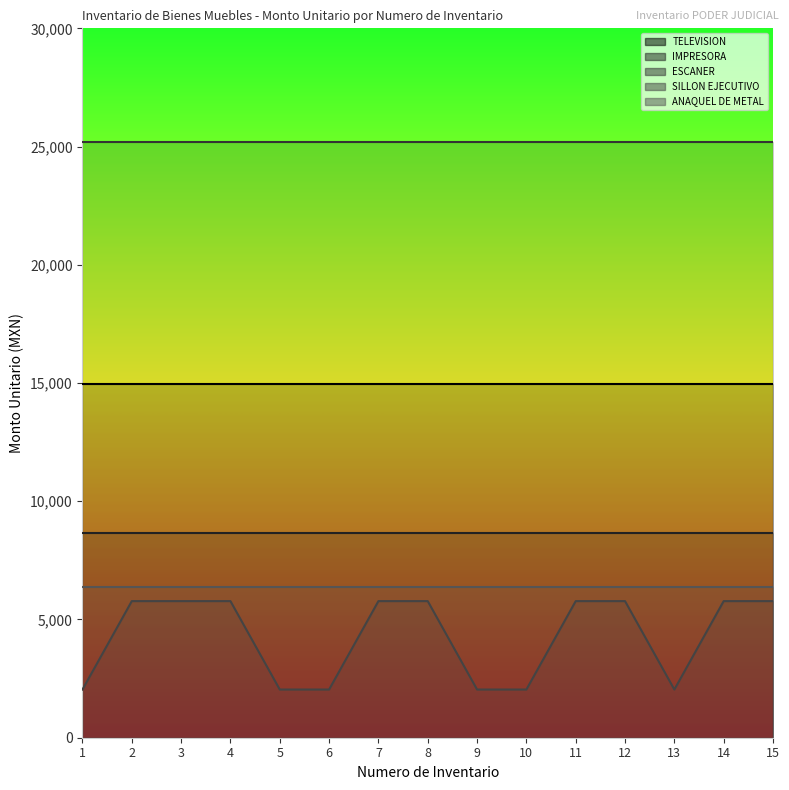

List the series in order of their peak value, highest first.

ESCANER, TELEVISION, IMPRESORA, ANAQUEL DE METAL, SILLON EJECUTIVO